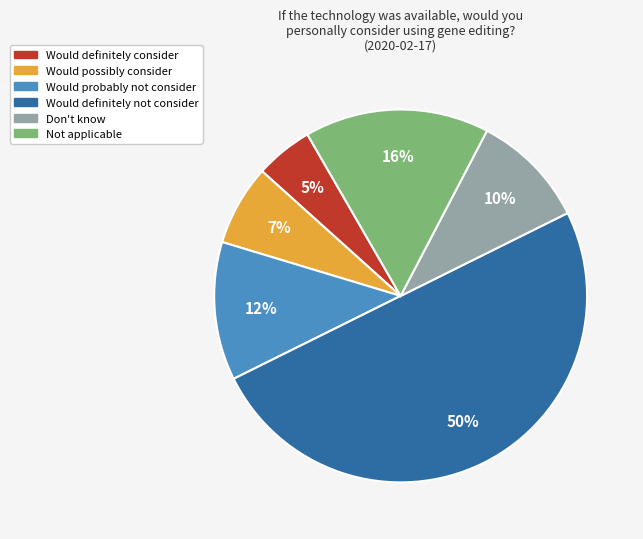

Count the number of slices in the pie.

6